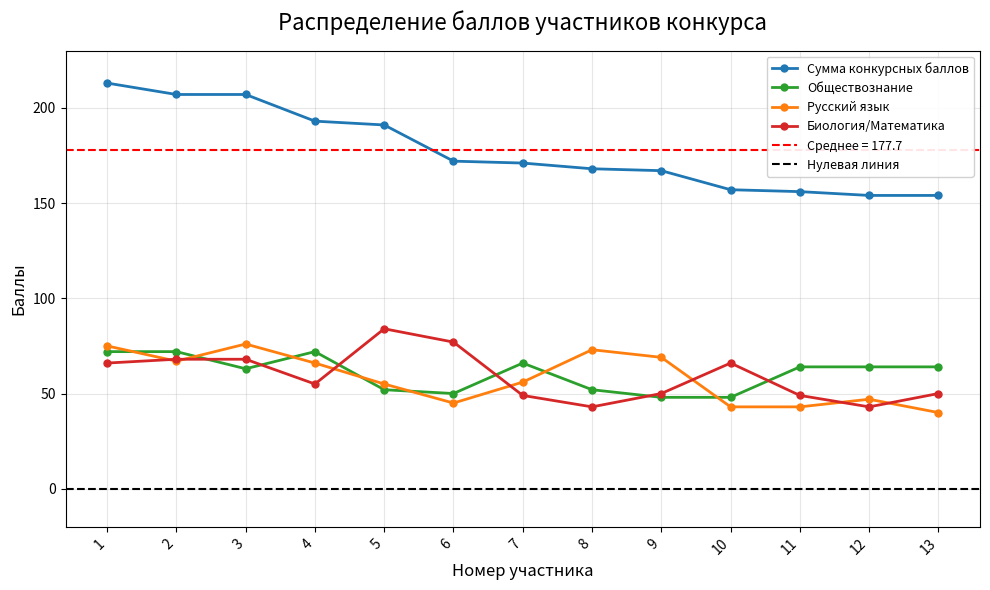

What is the maximum value for Русский язык?

76